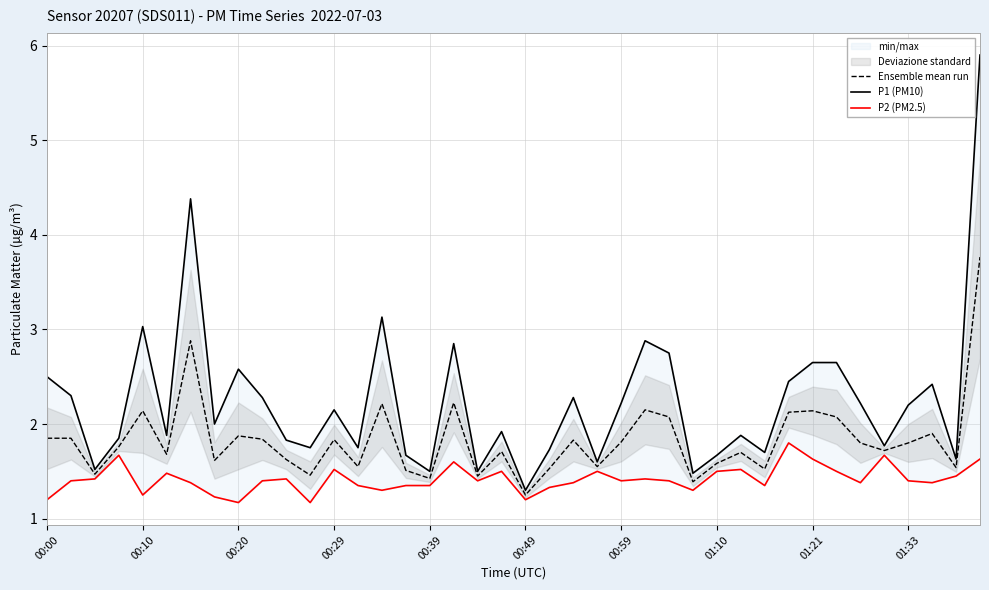

The value of Ensemble mean run at 00:49 is 1.2. True or false?

True